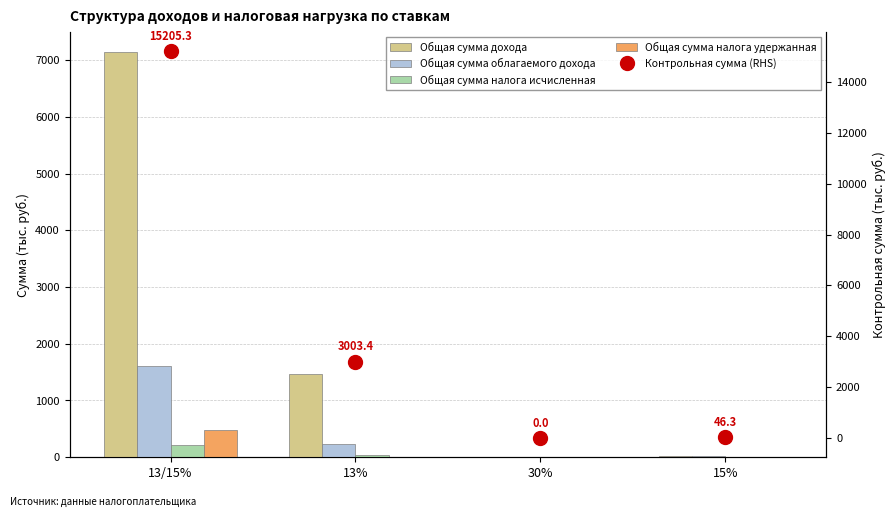

Where is Контрольная сумма (RHS) nearest to the value 7602?

13%